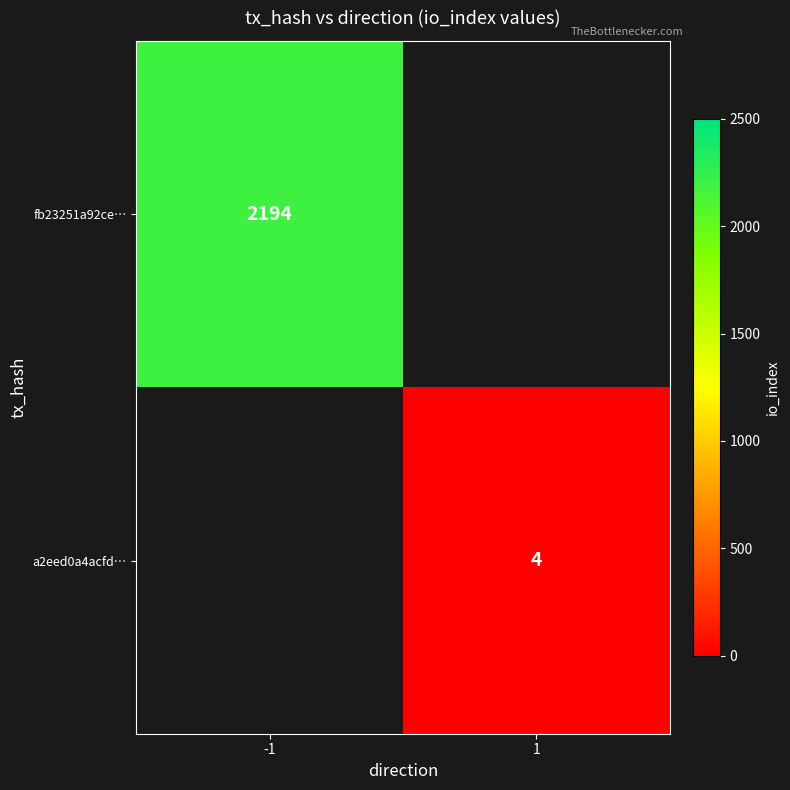

The a2eed0a4acfd… series shows 2 at 1. True or false?

False